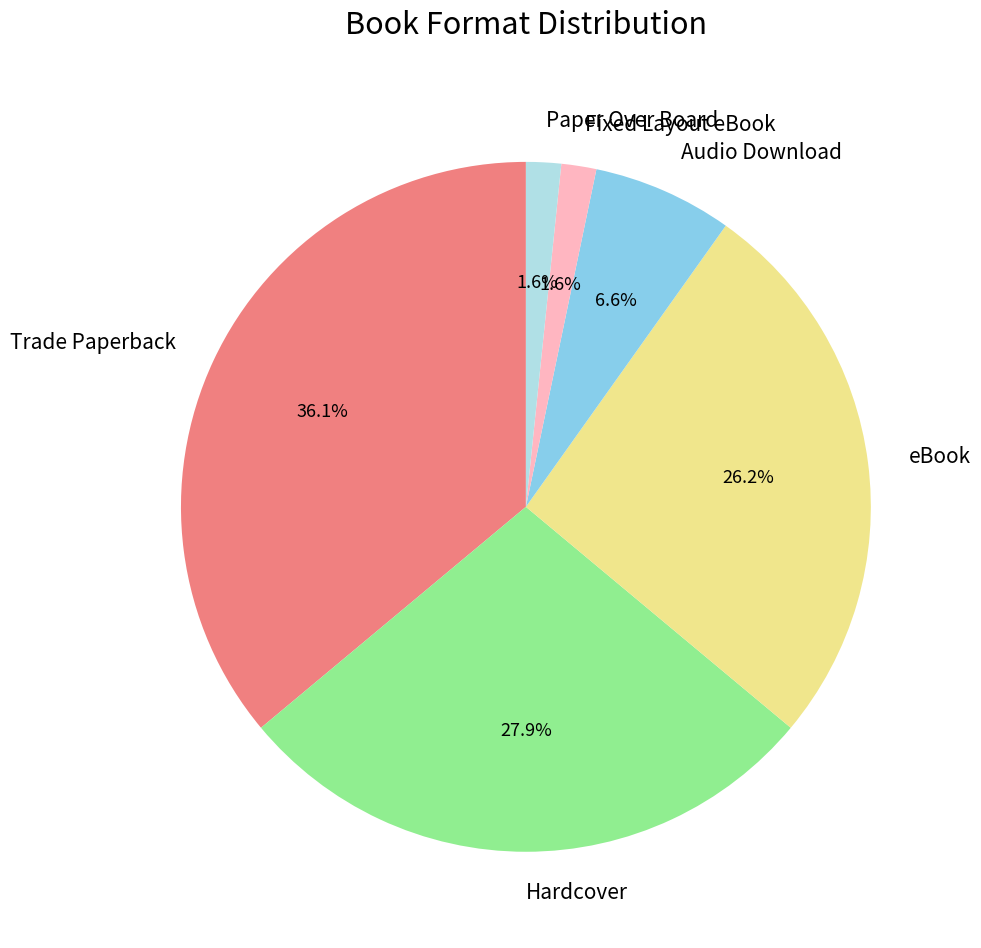

How many segments does this pie chart have?

6